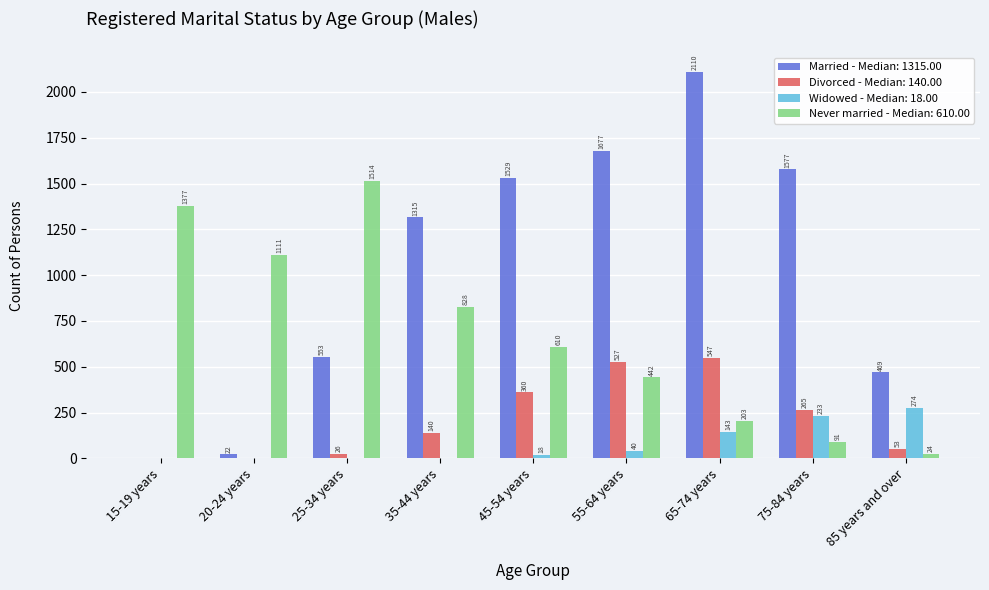

Which series has the largest total across all categories?

Married - Median: 1315.00